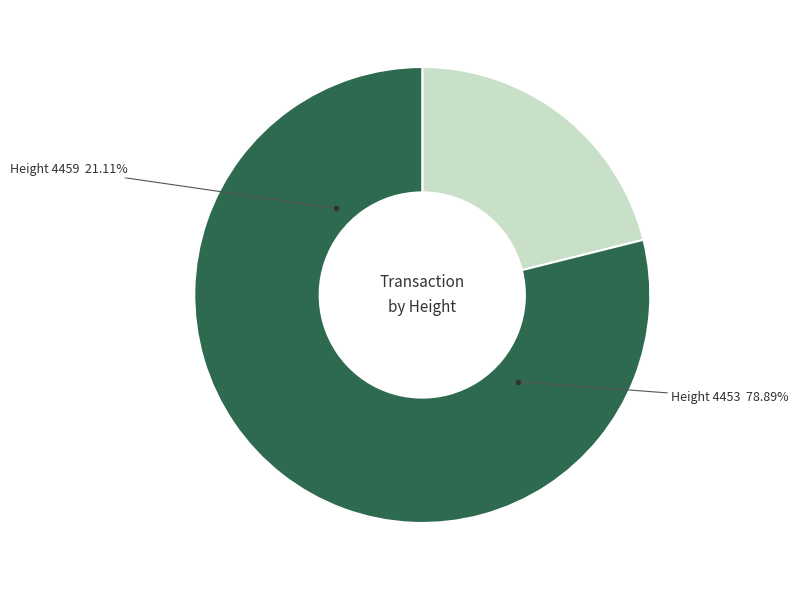

To the nearest percent, what is the average slice percentage?

50%